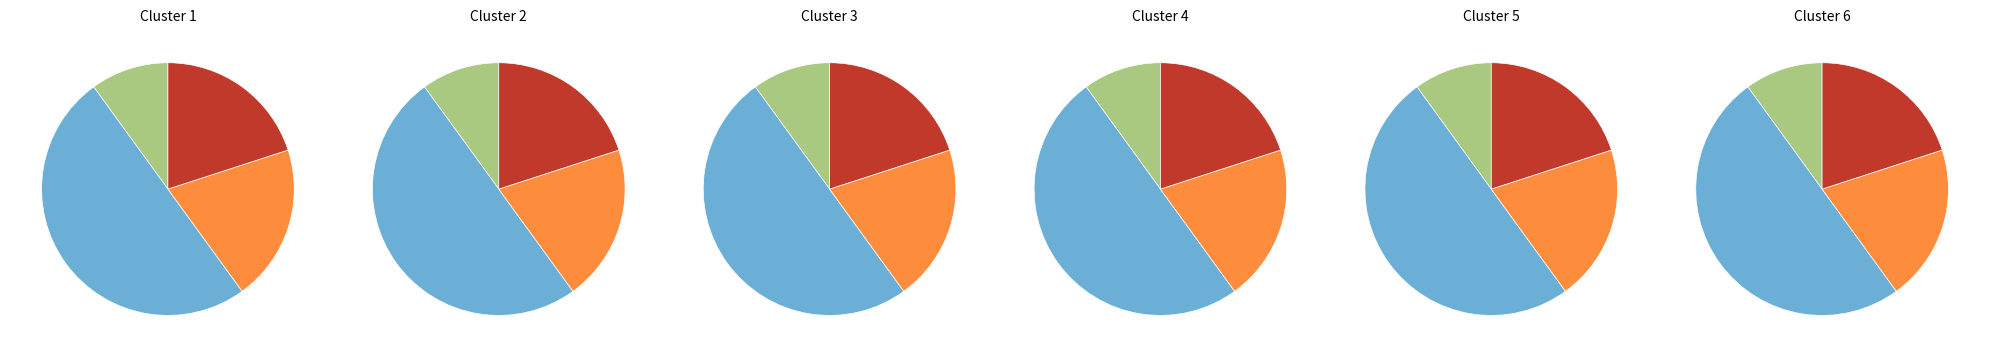

Is there any slice that represents more than half of the pie?

No